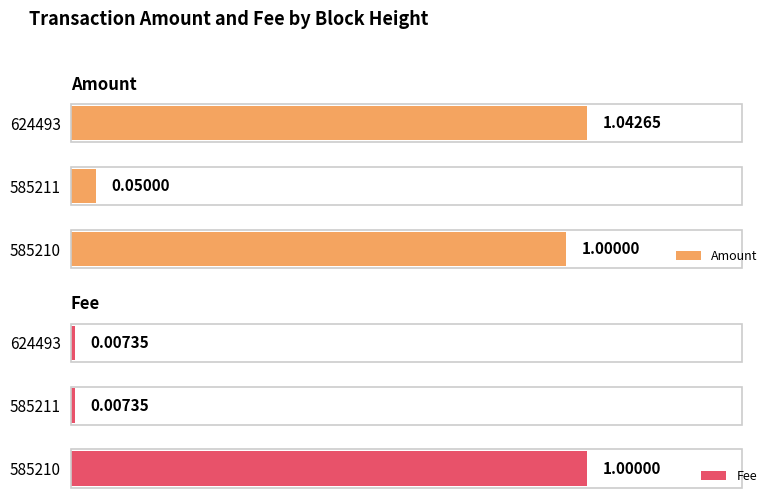

How many bars are there in each group?

2